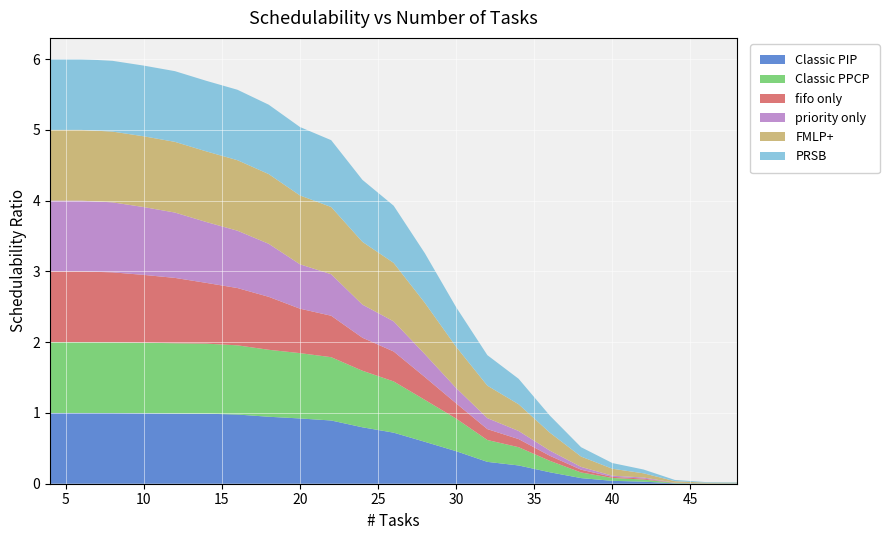

Reading right to left, transcribe all the data shown in this chart.

Classic PIP: 48=0.0	46=0.0	44=0.0	42=0.0	40=0.0	38=0.1	36=0.2	34=0.3	32=0.3	30=0.5	28=0.6	26=0.7	24=0.8	22=0.9	20=0.9	18=0.9	16=1.0	14=1.0	12=1.0	10=1.0	8=1.0	6=1.0	4=1.0
Classic PPCP: 48=0.0	46=0.0	44=0.0	42=0.0	40=0.0	38=0.1	36=0.2	34=0.3	32=0.3	30=0.5	28=0.6	26=0.7	24=0.8	22=0.9	20=0.9	18=0.9	16=1.0	14=1.0	12=1.0	10=1.0	8=1.0	6=1.0	4=1.0
fifo only: 48=0.0	46=0.0	44=0.0	42=0.0	40=0.0	38=0.0	36=0.1	34=0.1	32=0.2	30=0.2	28=0.3	26=0.4	24=0.5	22=0.6	20=0.6	18=0.7	16=0.8	14=0.9	12=0.9	10=1.0	8=1.0	6=1.0	4=1.0
priority only: 48=0.0	46=0.0	44=0.0	42=0.0	40=0.0	38=0.0	36=0.1	34=0.1	32=0.2	30=0.2	28=0.3	26=0.4	24=0.5	22=0.6	20=0.6	18=0.7	16=0.8	14=0.9	12=0.9	10=1.0	8=1.0	6=1.0	4=1.0
FMLP+: 48=0.0	46=0.0	44=0.0	42=0.1	40=0.1	38=0.1	36=0.3	34=0.4	32=0.5	30=0.6	28=0.7	26=0.8	24=0.9	22=1.0	20=1.0	18=1.0	16=1.0	14=1.0	12=1.0	10=1.0	8=1.0	6=1.0	4=1.0
PRSB: 48=0.0	46=0.0	44=0.0	42=0.1	40=0.1	38=0.1	36=0.2	34=0.4	32=0.4	30=0.6	28=0.7	26=0.8	24=0.9	22=0.9	20=1.0	18=1.0	16=1.0	14=1.0	12=1.0	10=1.0	8=1.0	6=1.0	4=1.0